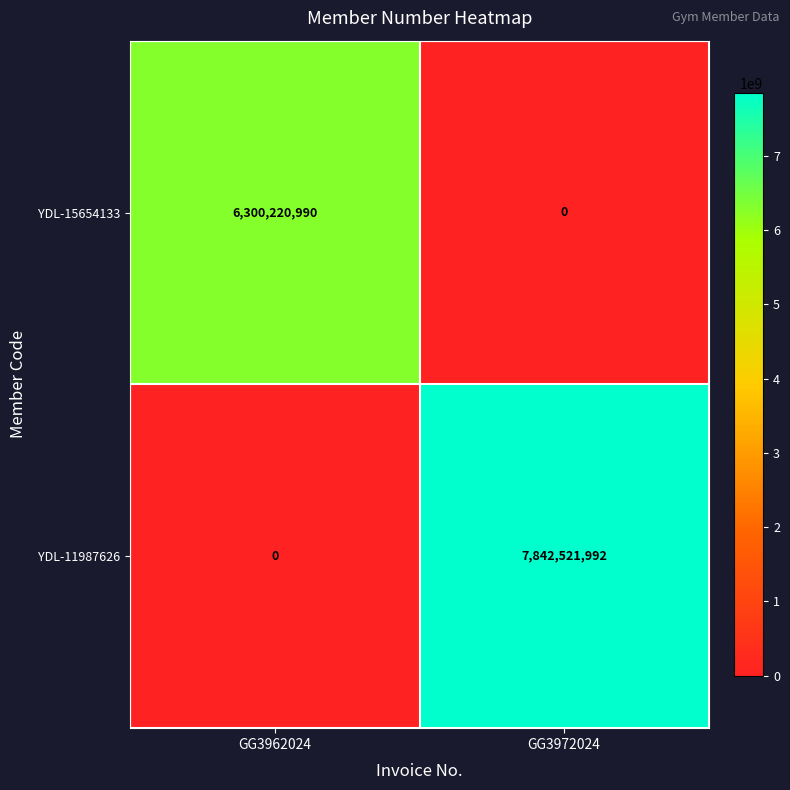

Reading left to right, what are all the values shown in this chart?

YDL-15654133: GG3962024=6300220990	GG3972024=0
YDL-11987626: GG3962024=0	GG3972024=7842521992